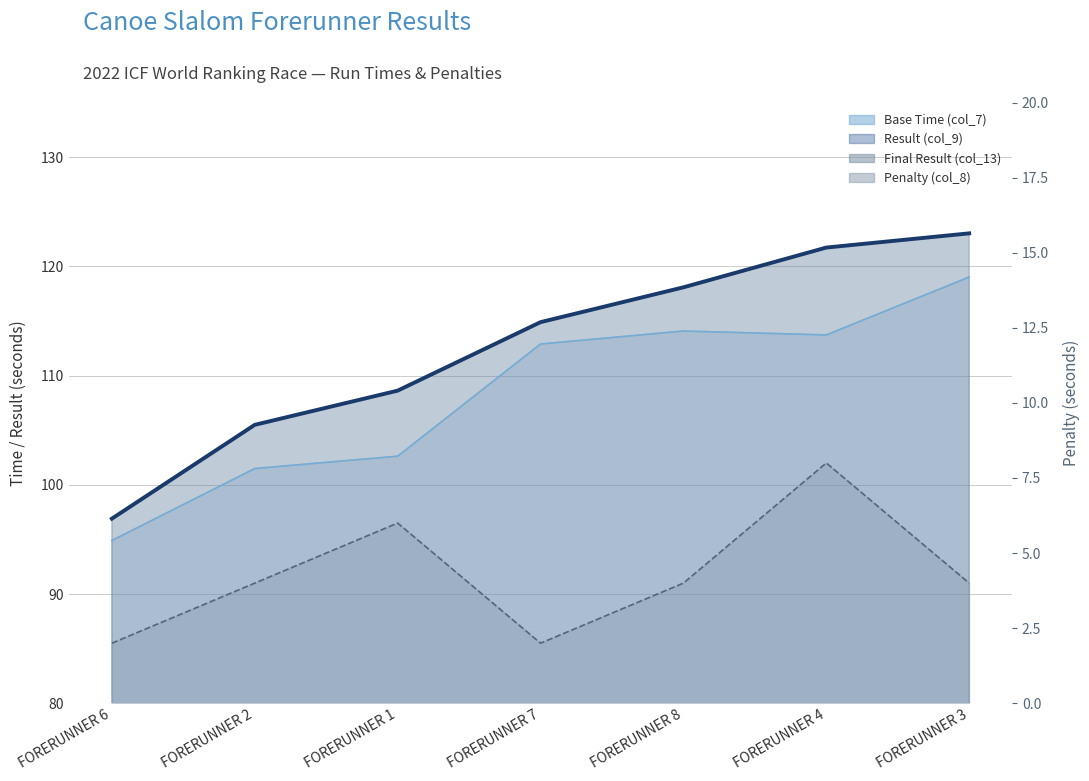

What is the sum of the Base Time (col_7) values at FORERUNNER 8 and FORERUNNER 7?

227.0